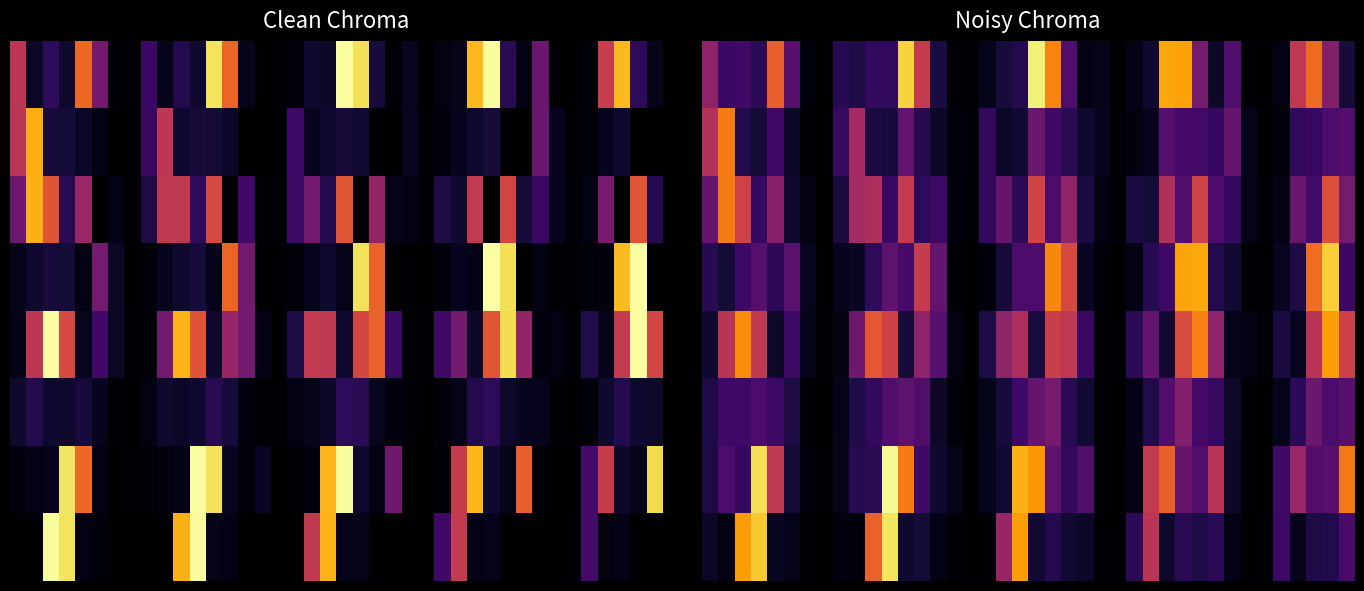

What is the maximum value for 0?

1.0